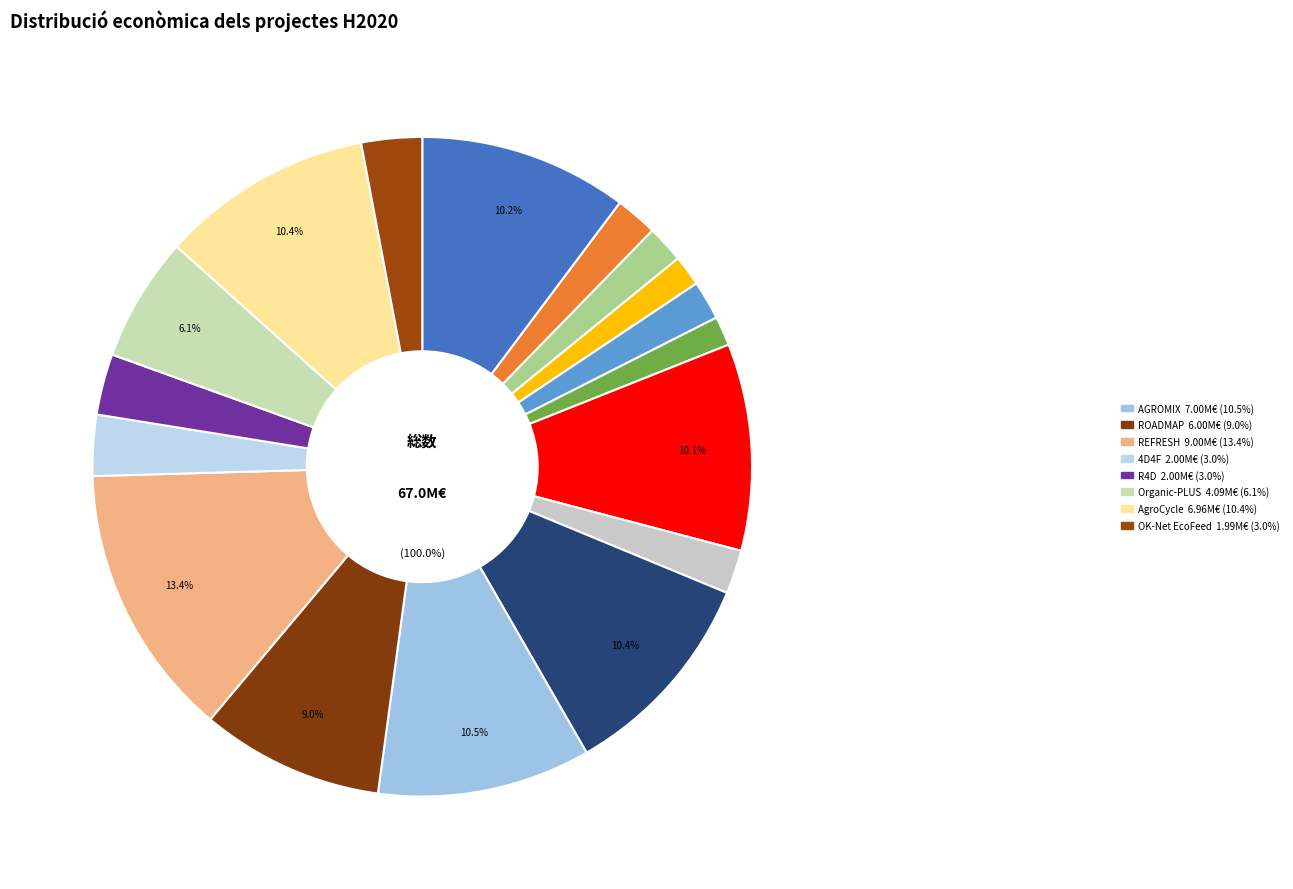

True or false: AGROMIX accounts for 5% of the total.

False